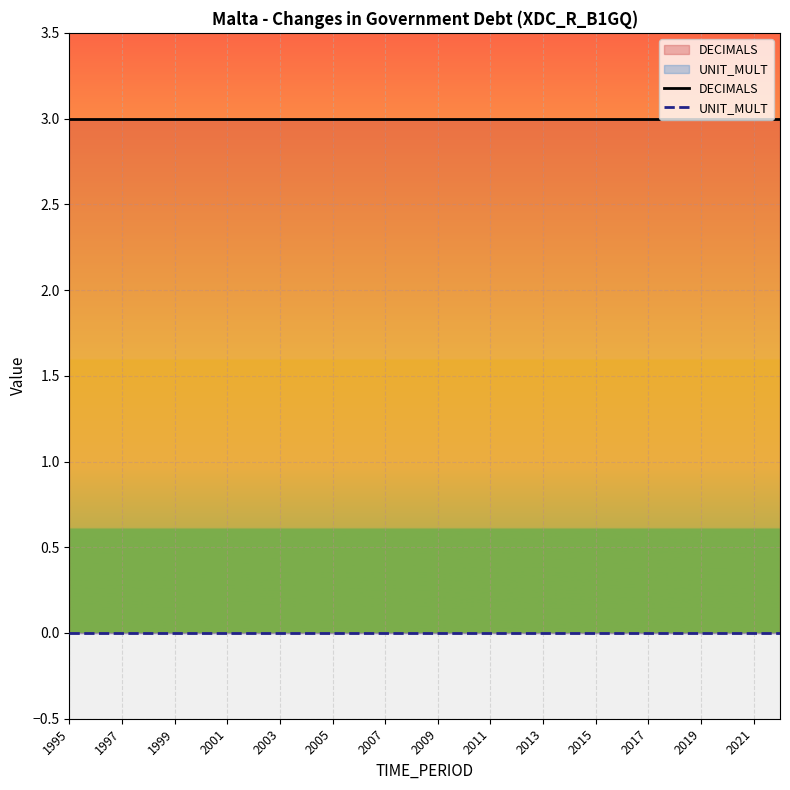

Is it true that DECIMALS equals 2 at 1999?

False